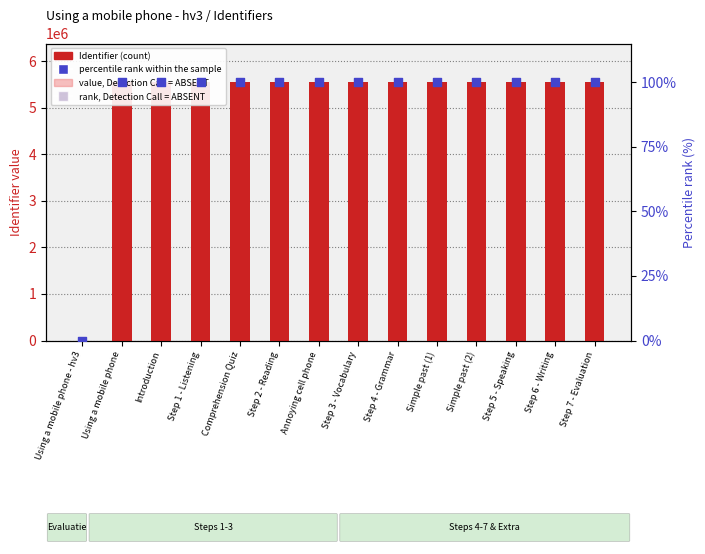

Which series contains the highest Y value?

Identifier